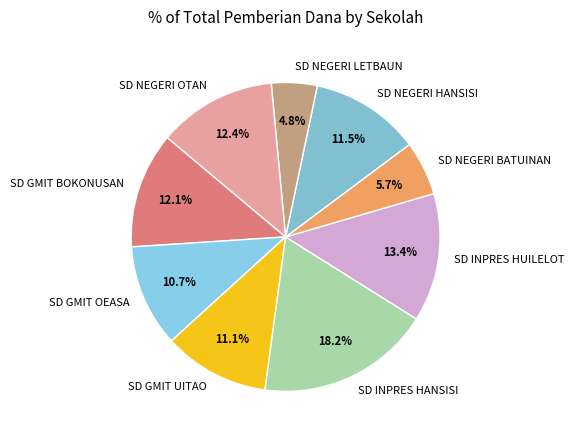

Is SD INPRES HANSISI the majority of the pie?

No